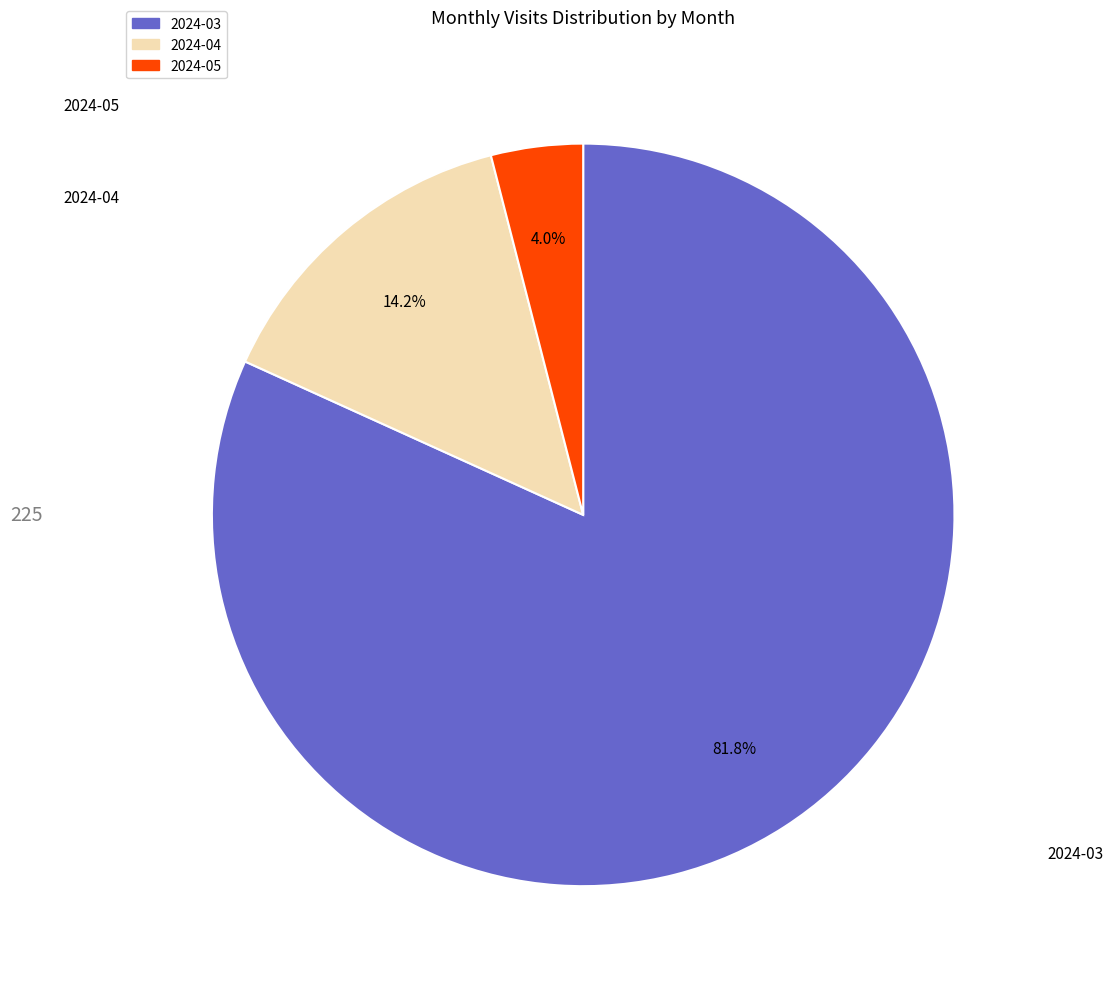

Between 2024-05 and 2024-03, which is larger?

2024-03